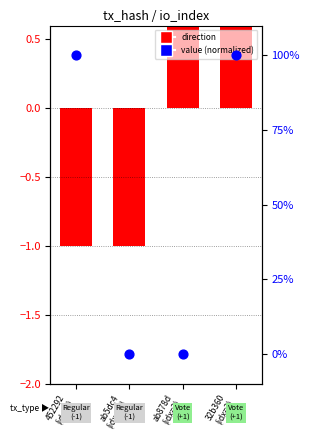

Is the value of value (normalized) at 32b360
(idx=3) greater than the value of direction at 452292
(idx=7)?

Yes